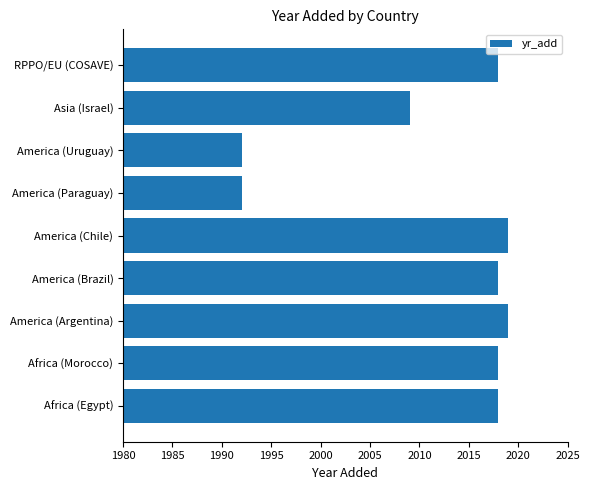

What is the greatest value displayed?

2019